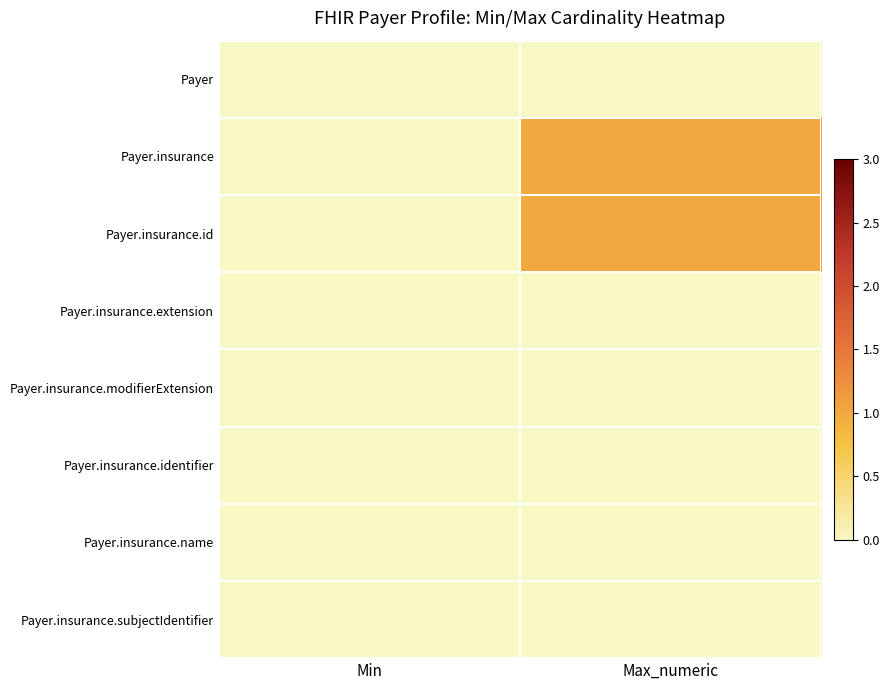

Reading left to right, transcribe all the data shown in this chart.

Payer: Min=0	Max_numeric=0
Payer.insurance: Min=0	Max_numeric=1
Payer.insurance.id: Min=0	Max_numeric=1
Payer.insurance.extension: Min=0	Max_numeric=0
Payer.insurance.modifierExtension: Min=0	Max_numeric=0
Payer.insurance.identifier: Min=0	Max_numeric=0
Payer.insurance.name: Min=0	Max_numeric=0
Payer.insurance.subjectIdentifier: Min=0	Max_numeric=0